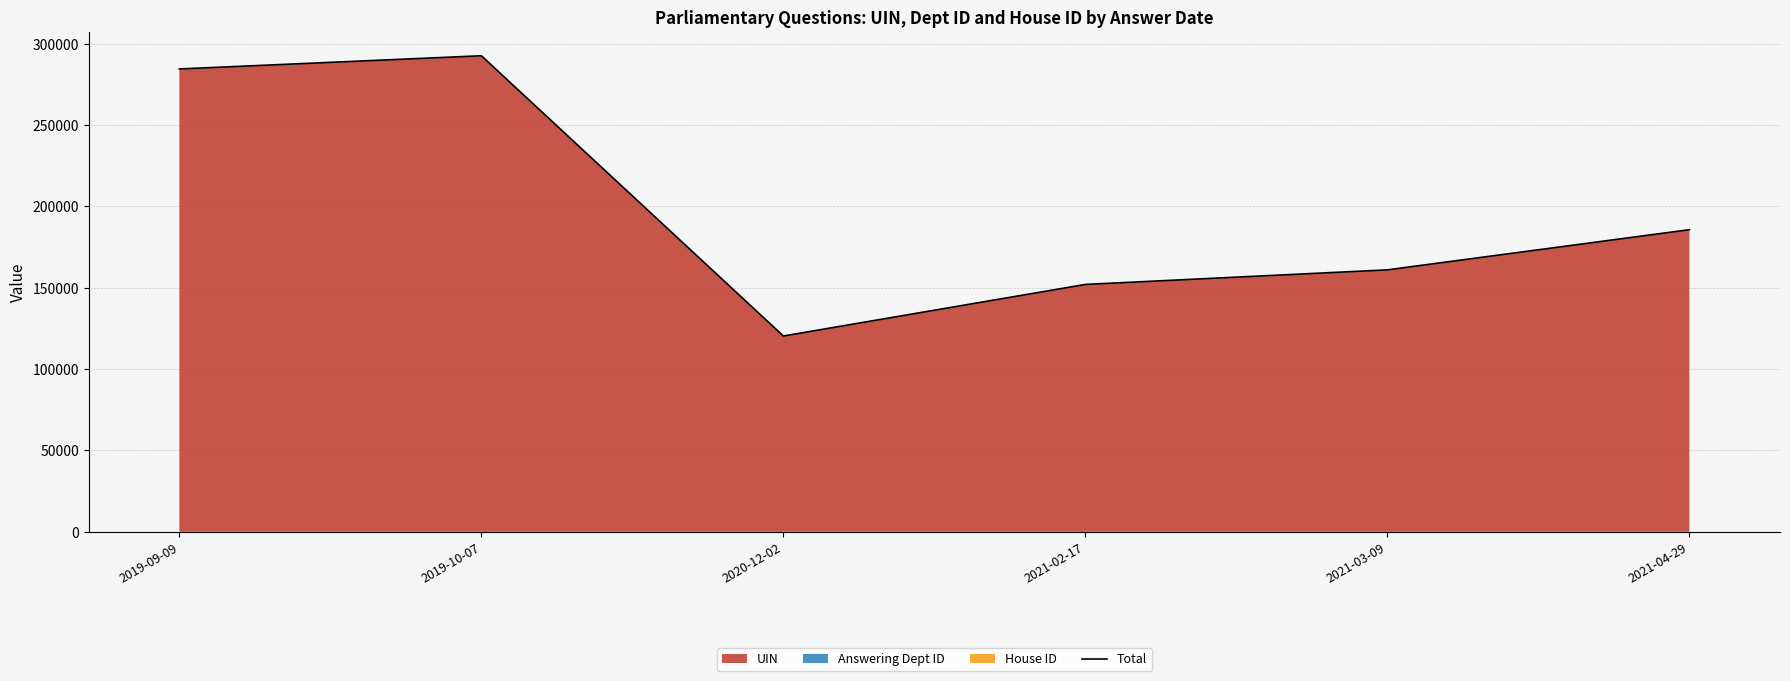

List the labels in order of value, smallest first.

2020-12-02, 2021-02-17, 2021-03-09, 2021-04-29, 2019-09-09, 2019-10-07